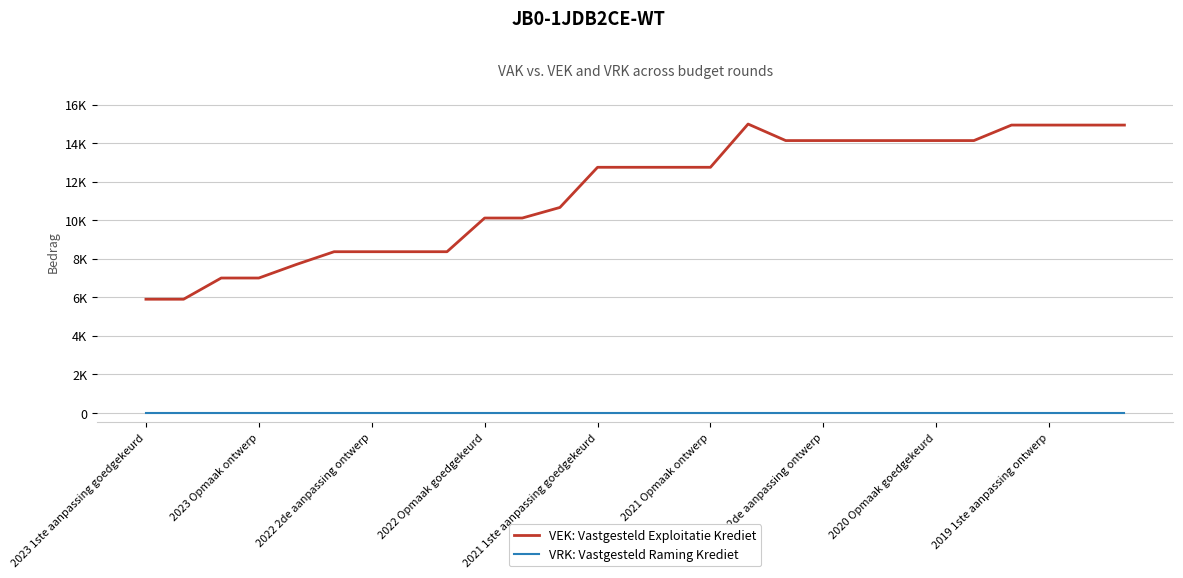

Does the chart have visible grid lines?

Yes